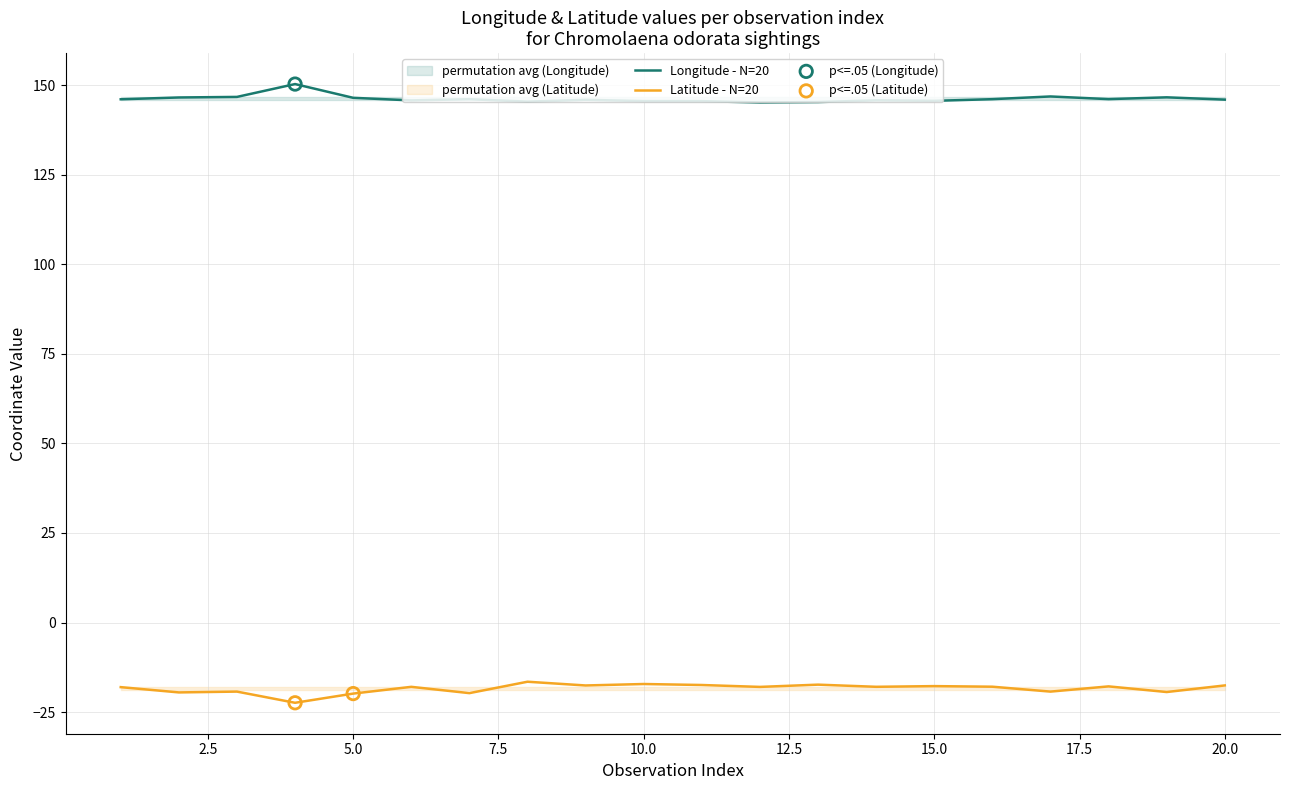

Which series has the largest total across all categories?

Longitude